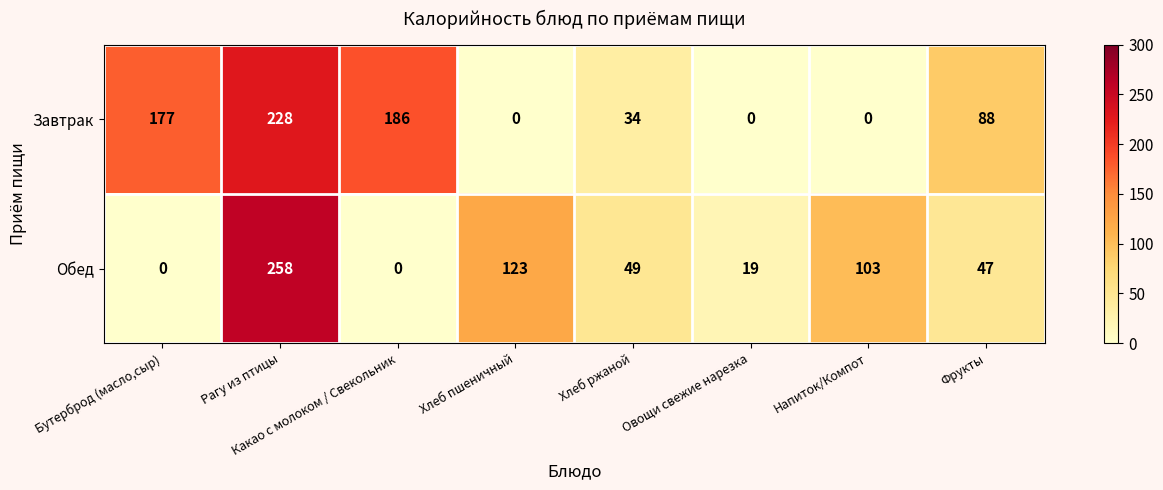

How many series are shown in this chart?

2